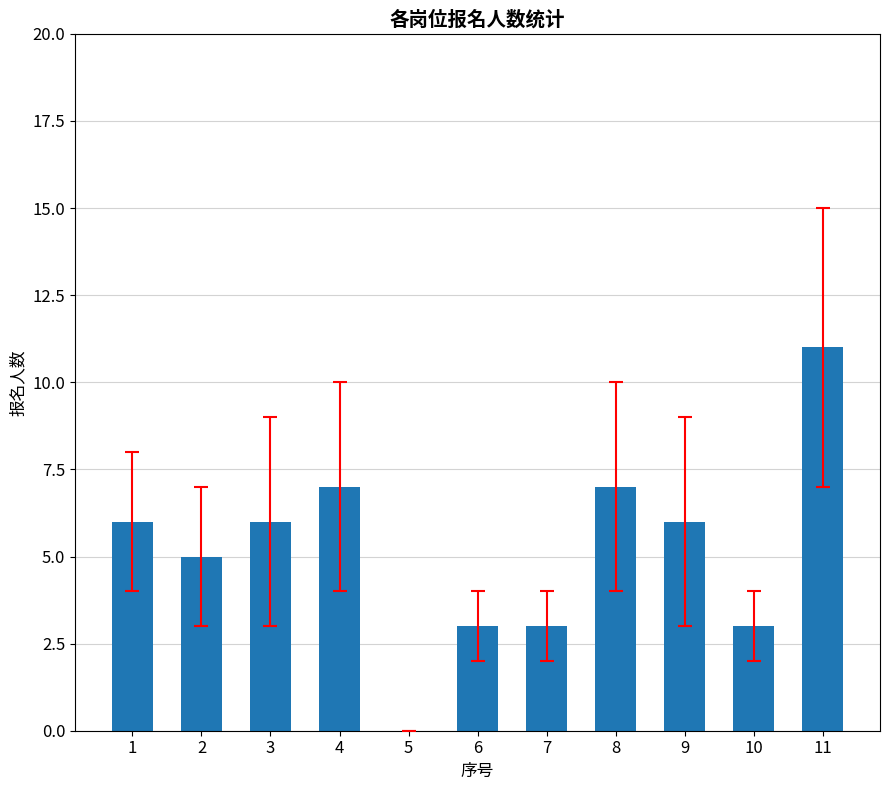

Count the number of categories in the chart.

11